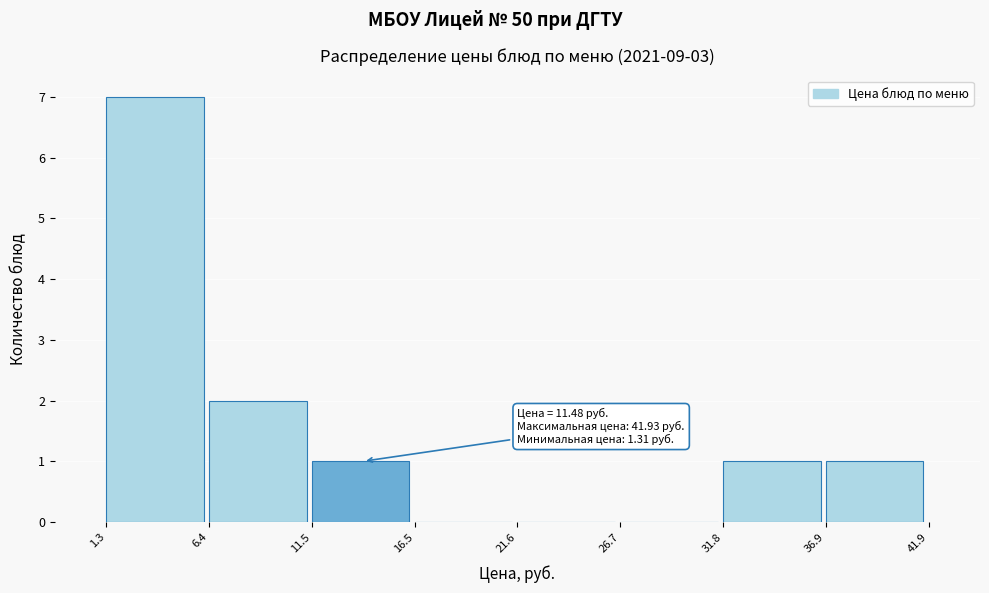

Over which range of the x-axis is the bar tallest?

1.3 to 6.4